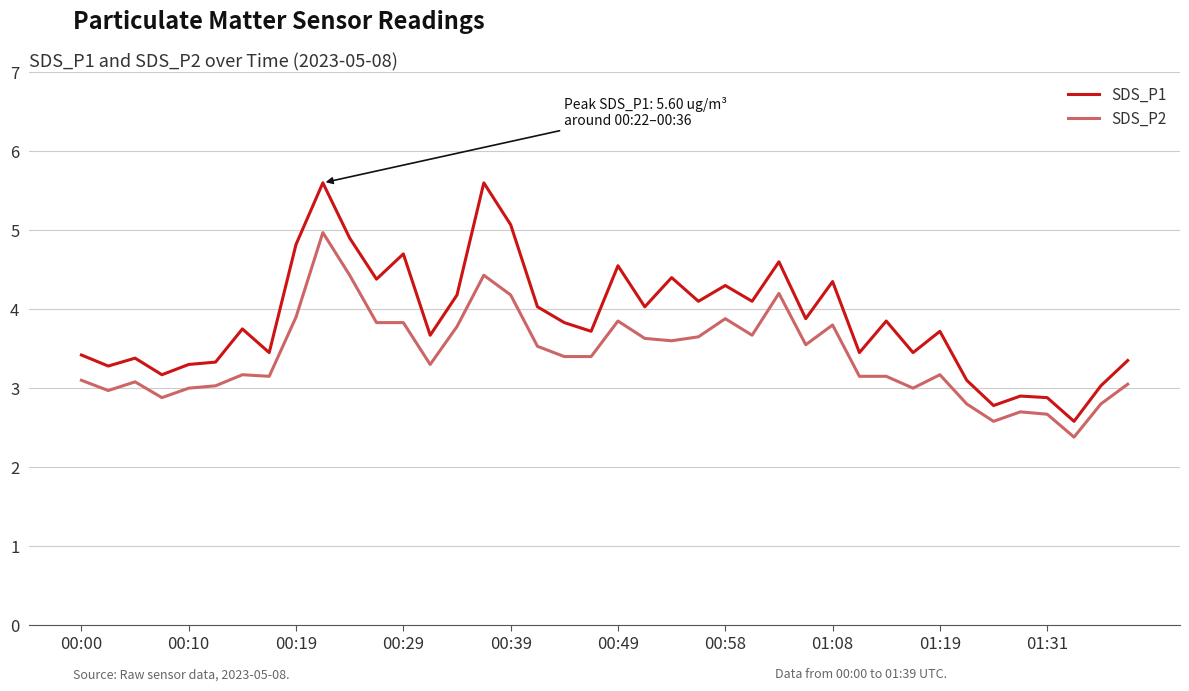

True or false: SDS_P2 and SDS_P1 intersect in this chart.

False